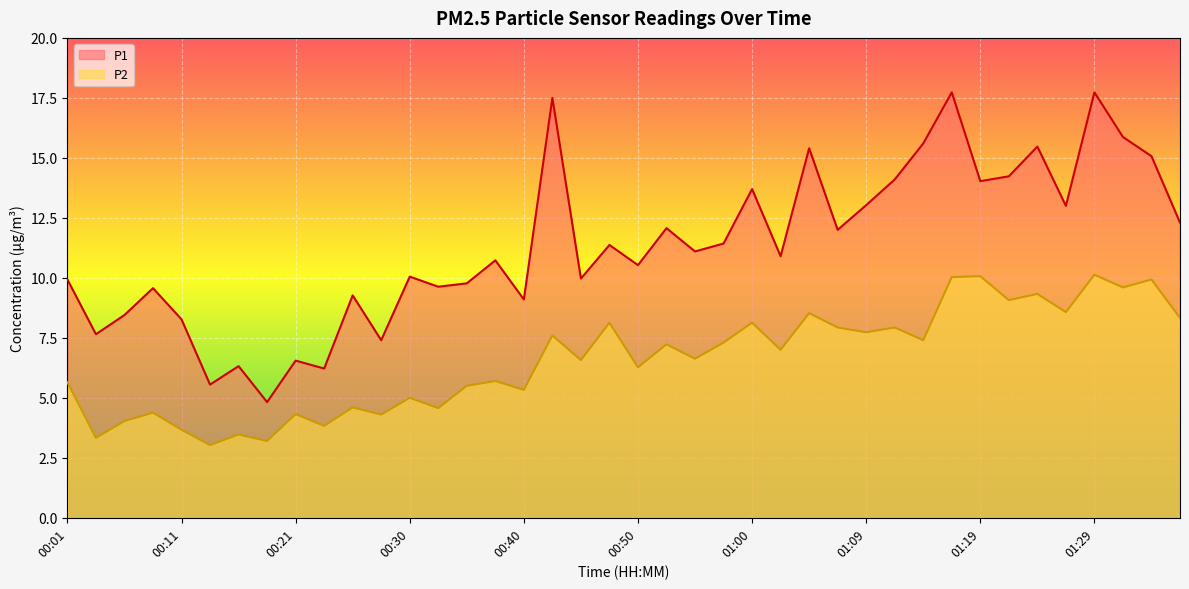

True or false: P2 and P1 cross at least once.

False